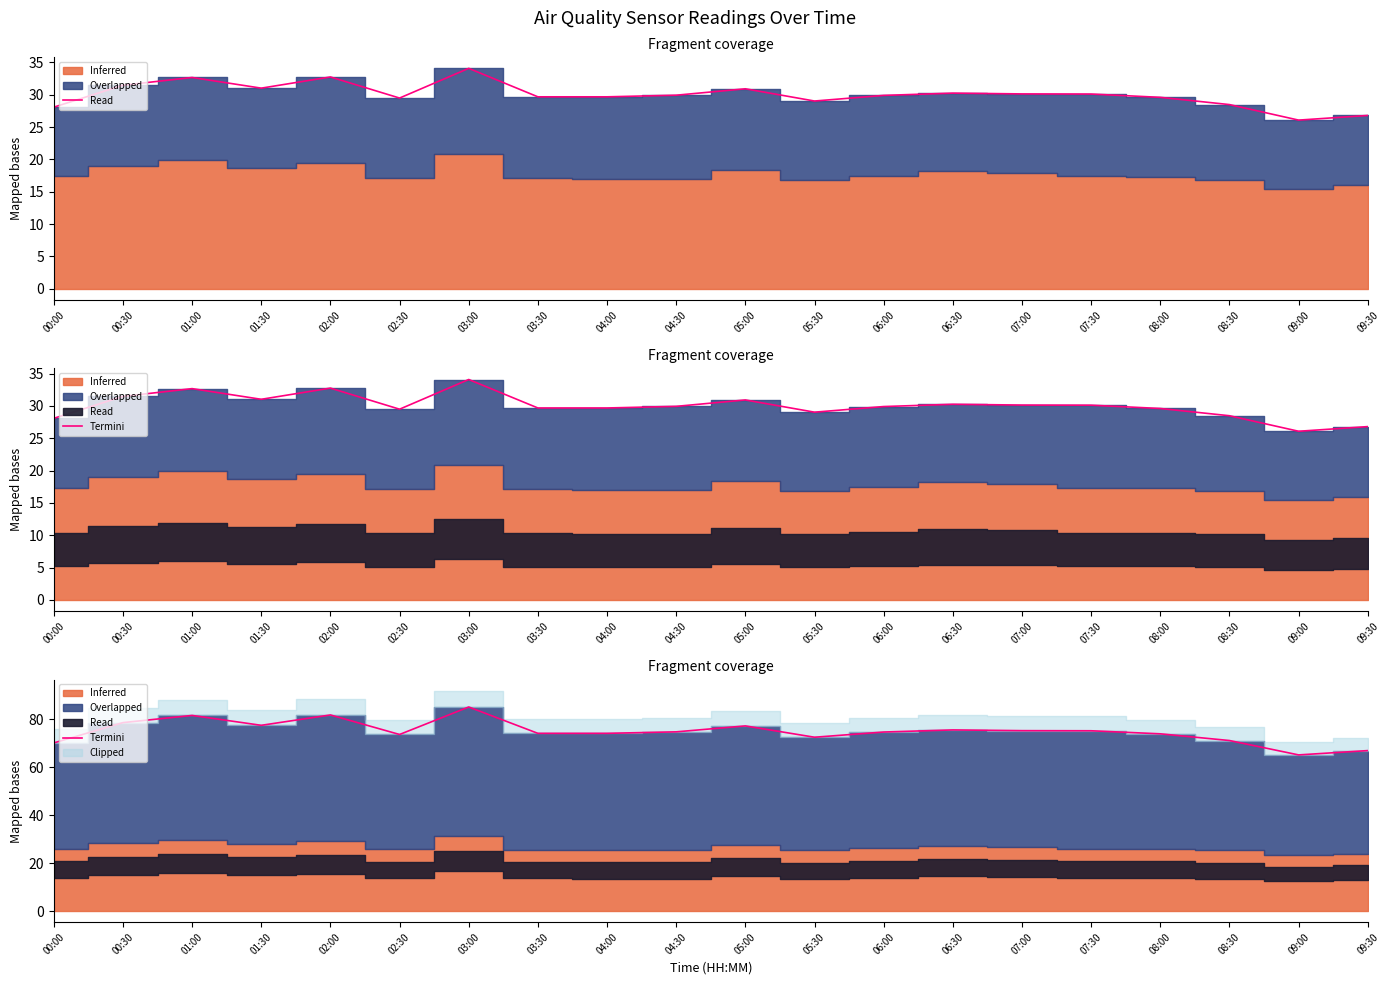

Reading left to right, transcribe all the data shown in this chart.

70.2	78.7	81.7	77.5	81.9	73.7	85.2	74.2	74.2	74.8	77.3	72.6	74.8	75.6	75.3	75.3	74.0	71.2	65.2	67.0